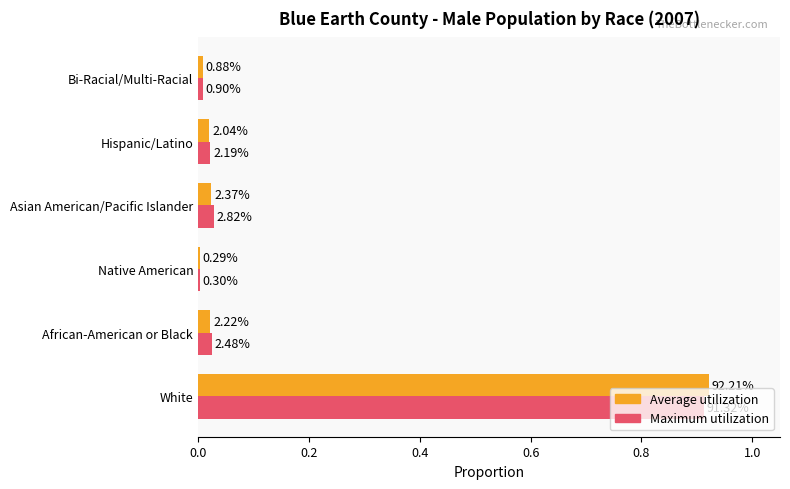

What is the difference between the maximum and minimum values in the Average utilization series?

0.9